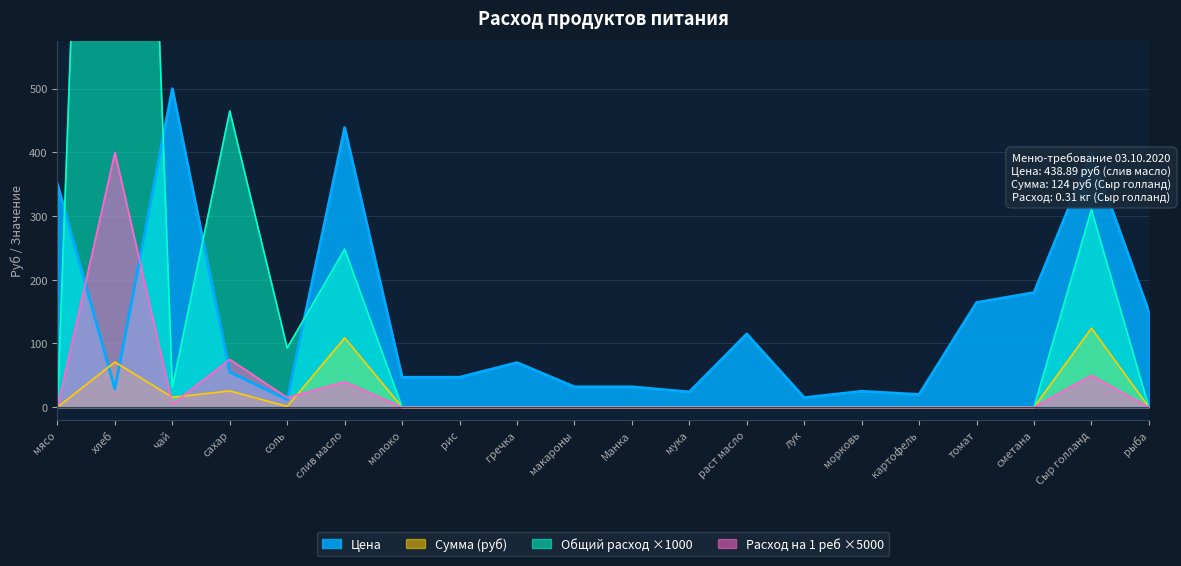

Where do Общий расход and Цена first cross each other?

мясо and хлеб